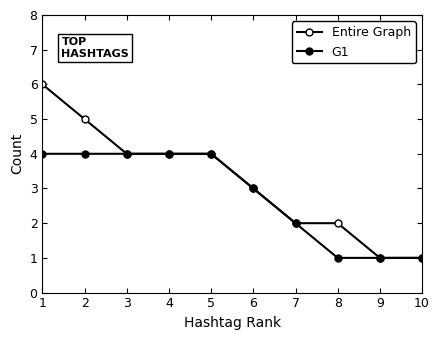

How many distinct data groups are displayed?

2